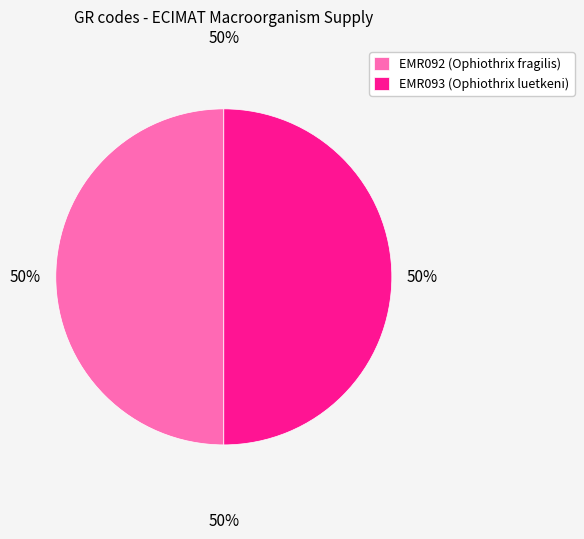

Combined, do EMR093 (Ophiothrix luetkeni) and EMR092 (Ophiothrix fragilis) account for over 50%?

Yes